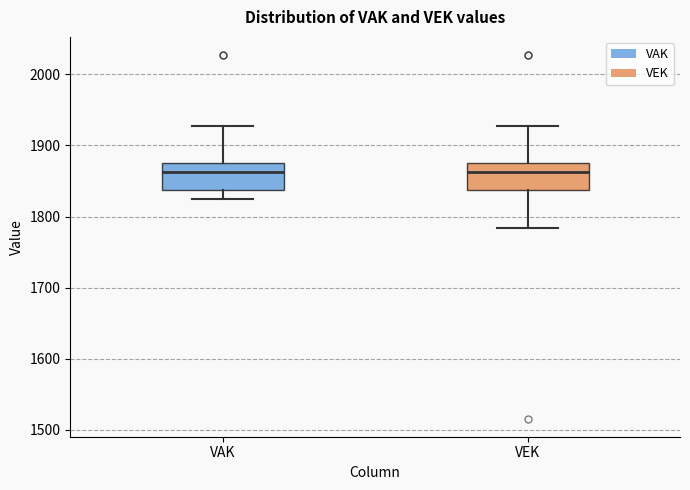

Reading left to right, transcribe this box plot: for each box, give where its median line is, the range the box spans, and where its two whiskers end, as read against the y-axis. The values are not printed on the chart, so give them approximately, as read against the axis.

VAK: median 1860, box 1840 to 1880, whiskers 1820 to 1930
VEK: median 1860, box 1840 to 1880, whiskers 1780 to 1930